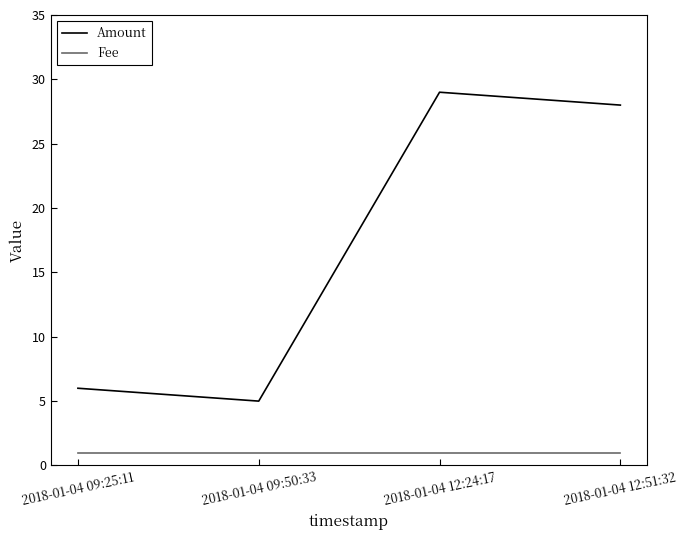

What position from the right is 2018-01-04 09:25:11?

4